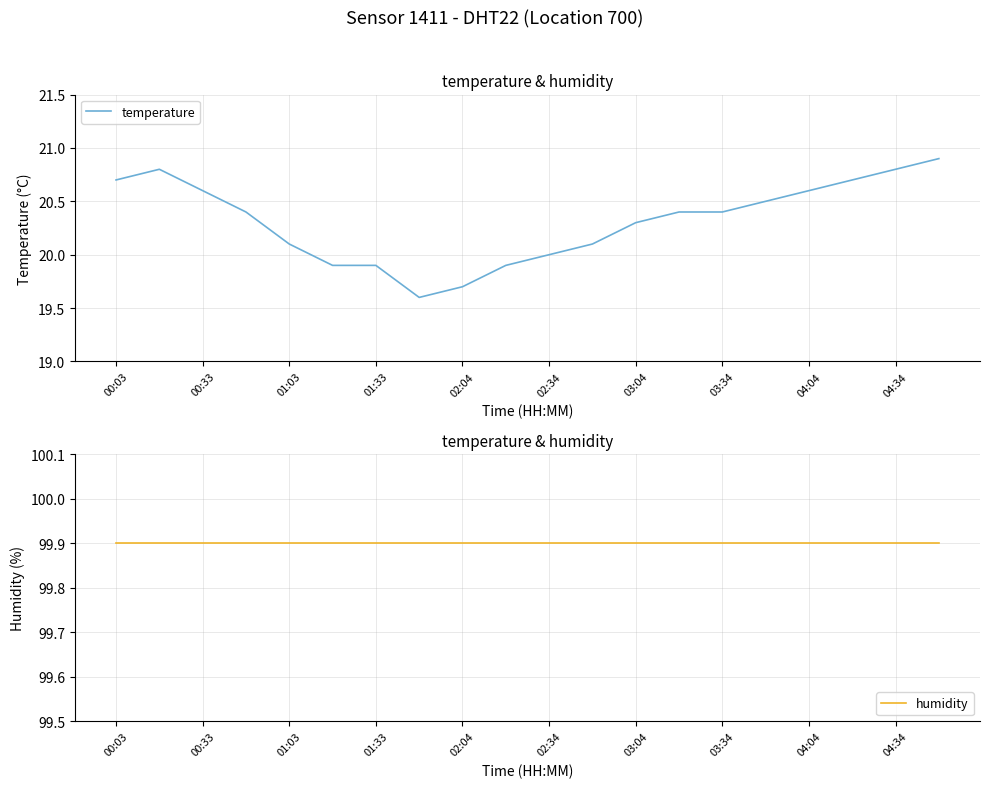

The temperature series shows 20.6 at 00:33. True or false?

True